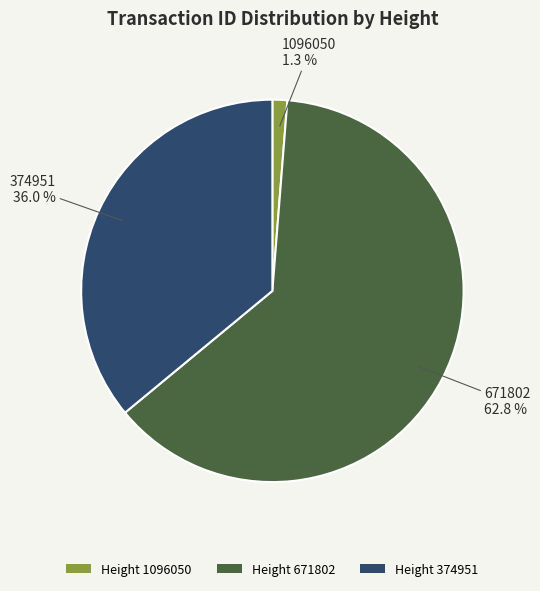

Combined, do Height 671802 and Height 374951 account for over 50%?

Yes